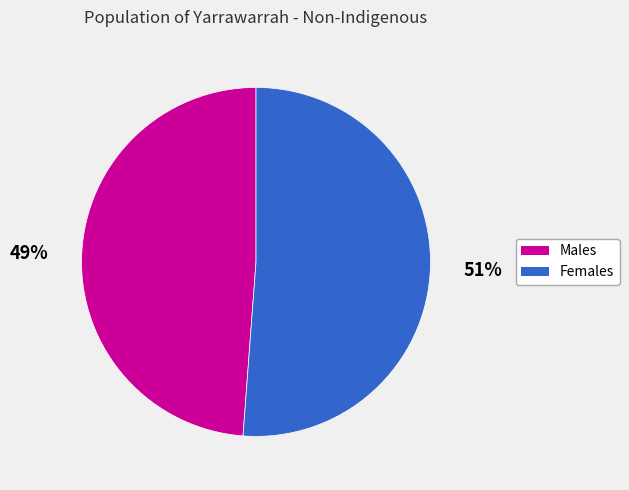

What is the smallest slice in the pie chart?

Males